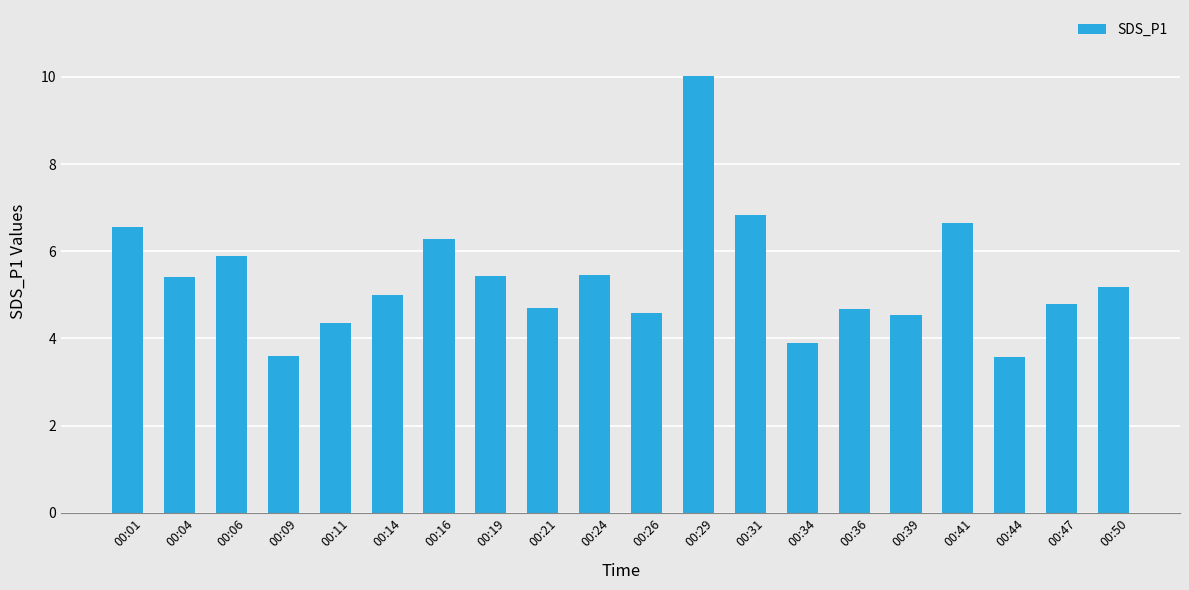

The value at 00:36 is 4.7. True or false?

True